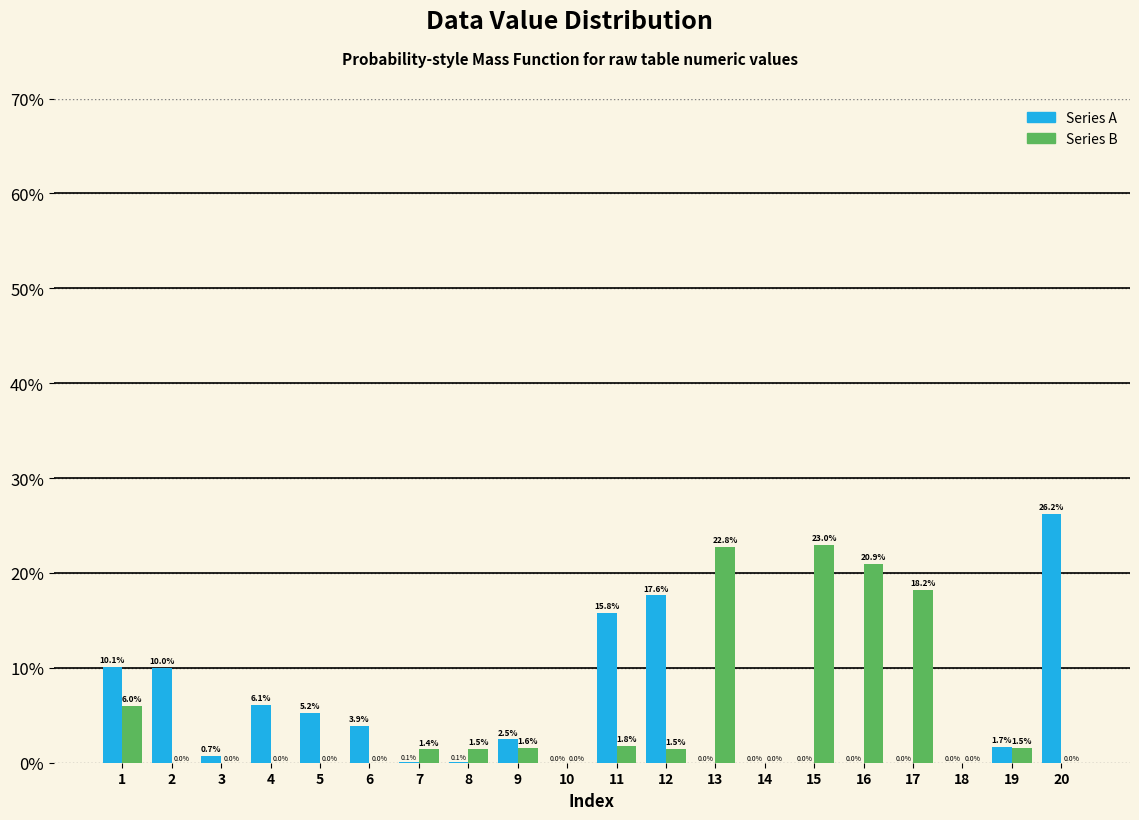

What is the sum of all Series A values?

100.0